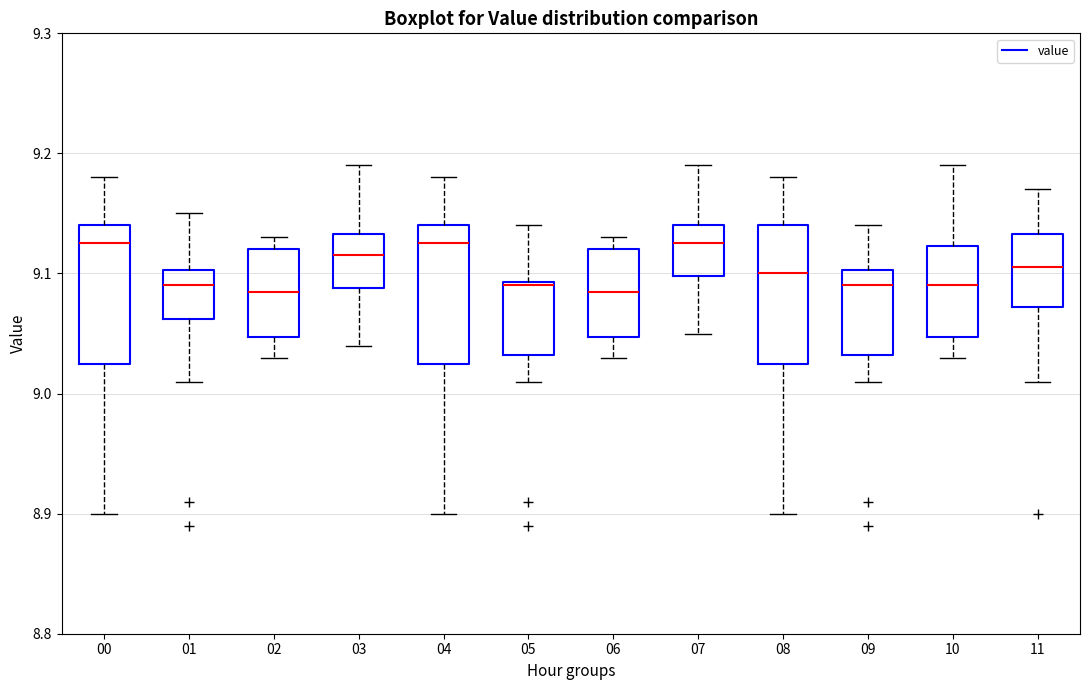

Where is the upper edge of the box at x = 09 on the y-axis? The values are not printed on the chart, so give them approximately, as read against the axis.

9.10